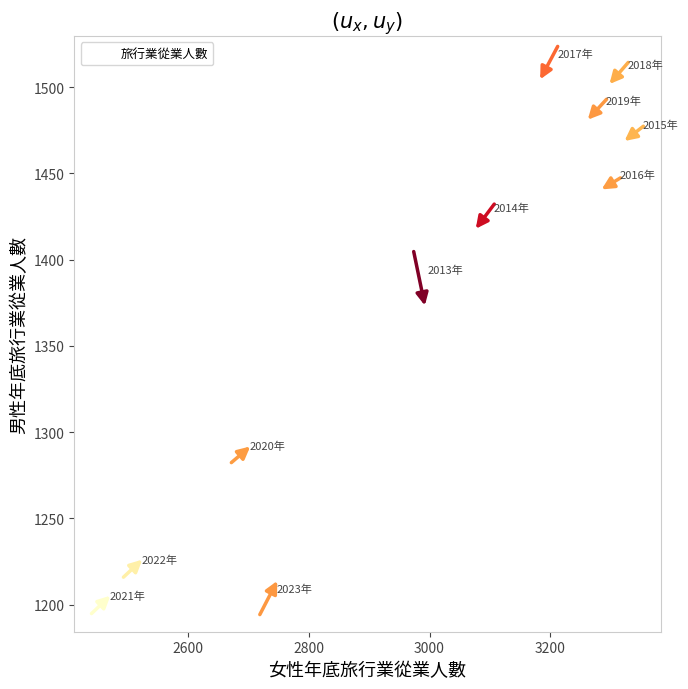

What is the range of X values (max minus min)?

884